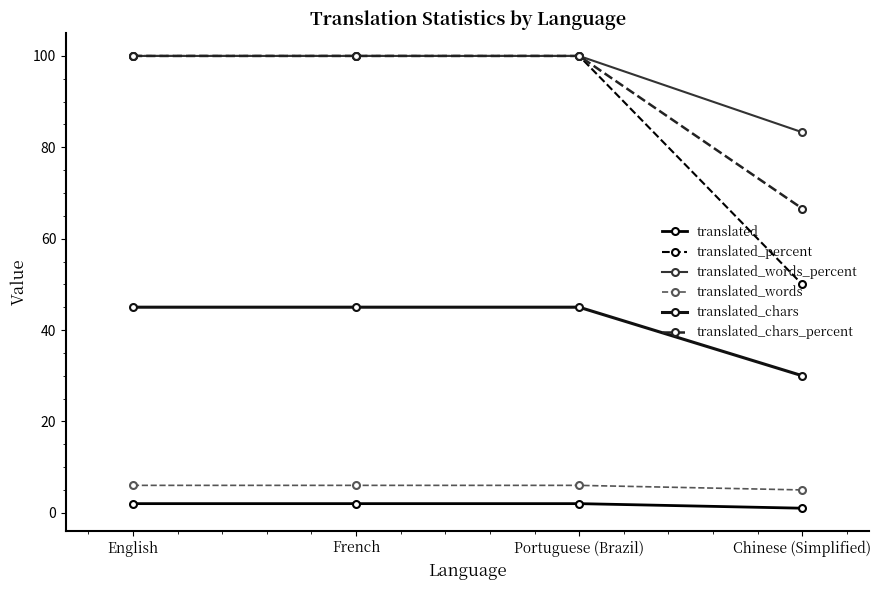

List the labels in order of translated_words_percent value, largest first.

English, French, Portuguese (Brazil), Chinese (Simplified)